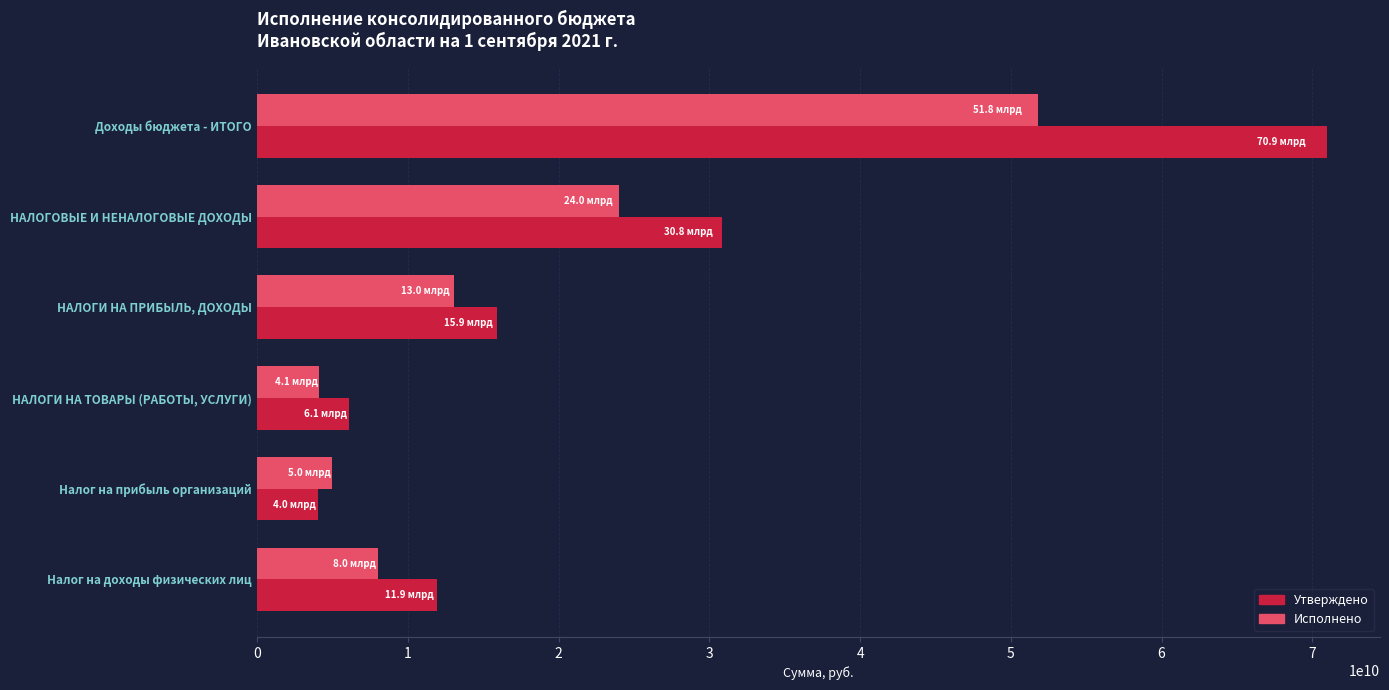

How many data points in Утверждено are less than 15948830103?

3